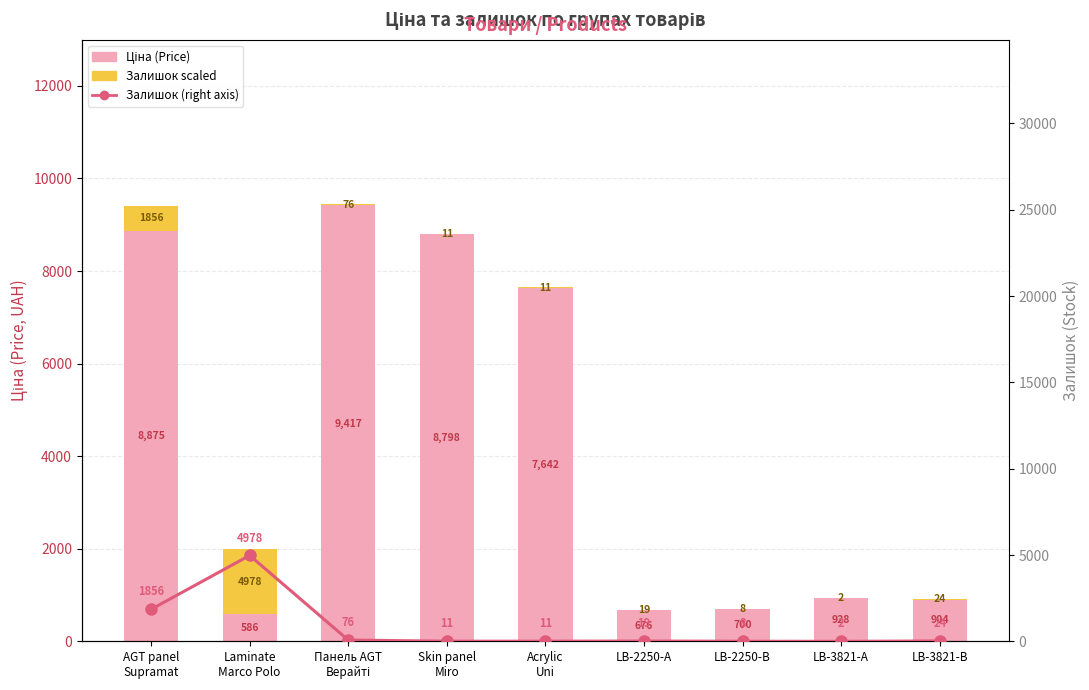

Which series changed the most between Acrylic
Uni and LB-2250-В?

Ціна (Price)